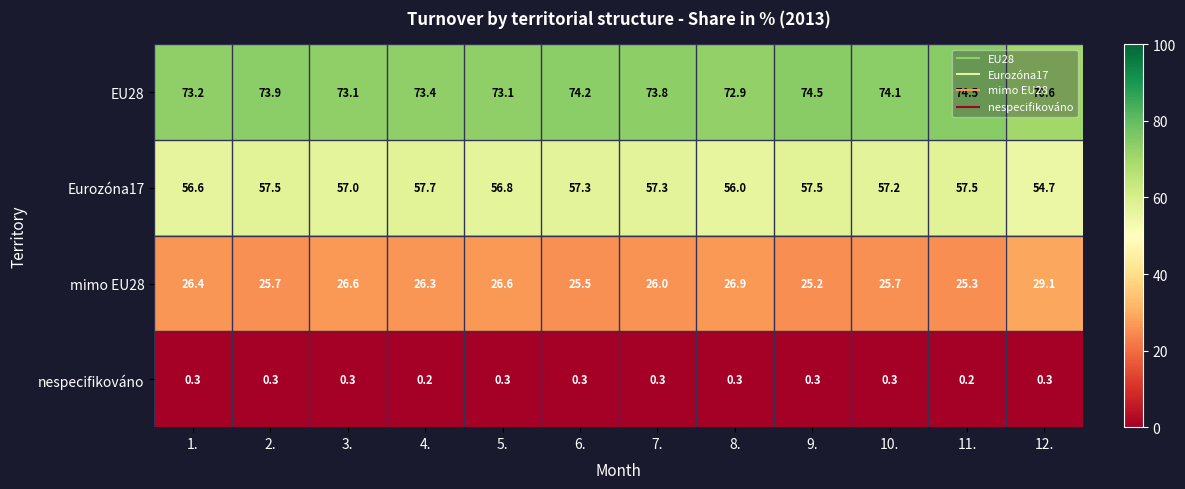

At 11., list the series in order from largest to smallest.

EU28, Eurozóna17, mimo EU28, nespecifikováno